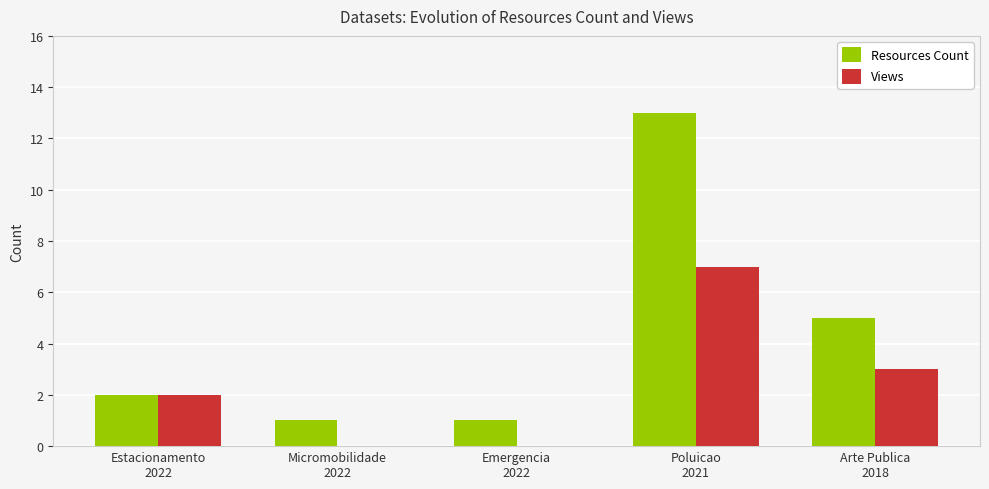

What is the maximum value shown in the chart?

13